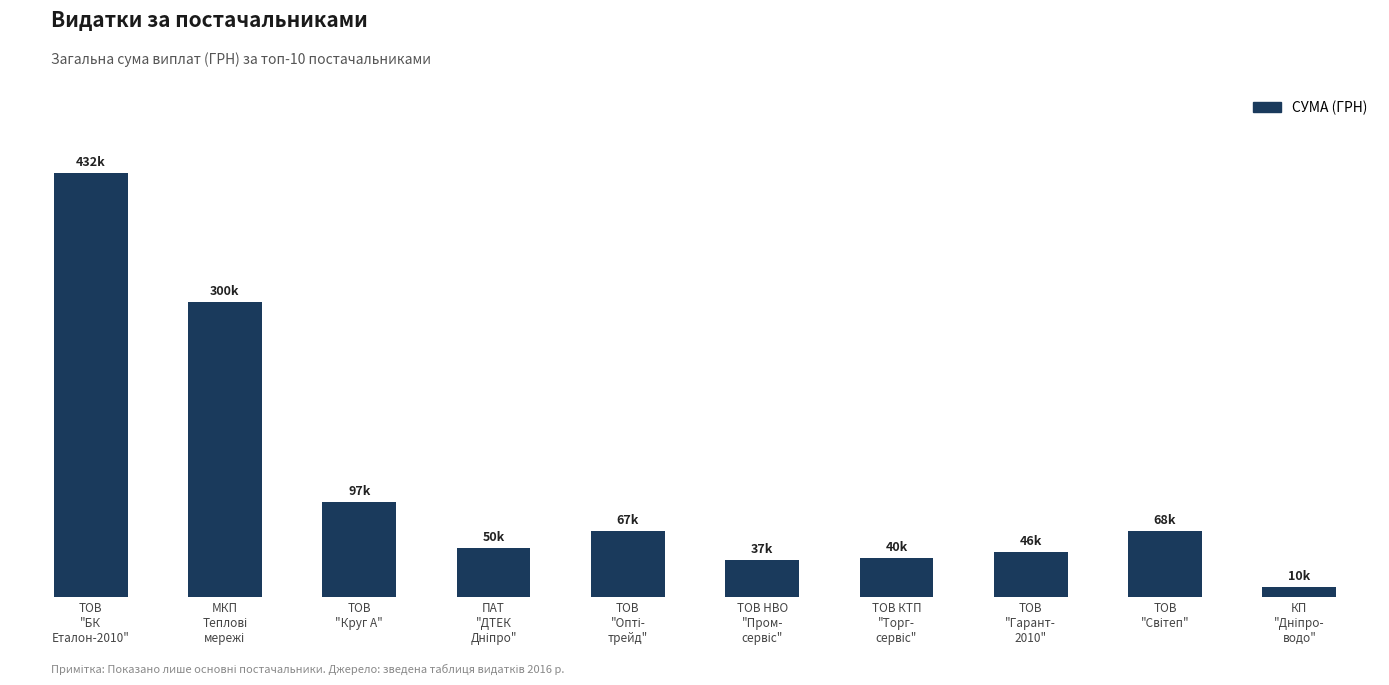

What is the difference between the maximum and minimum values?

421916.7